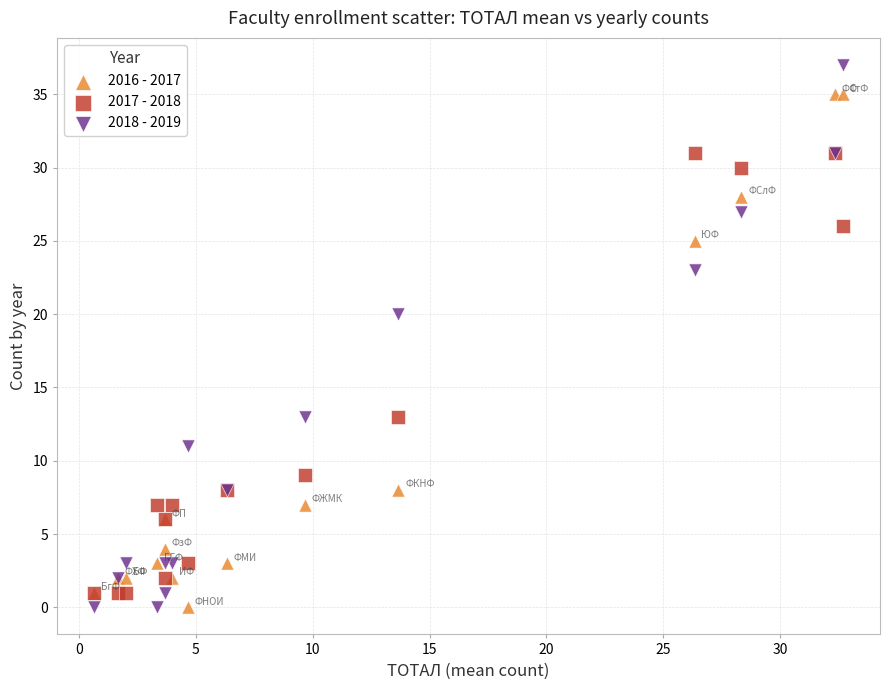

Across all series, what Y value is closest to 18?

20